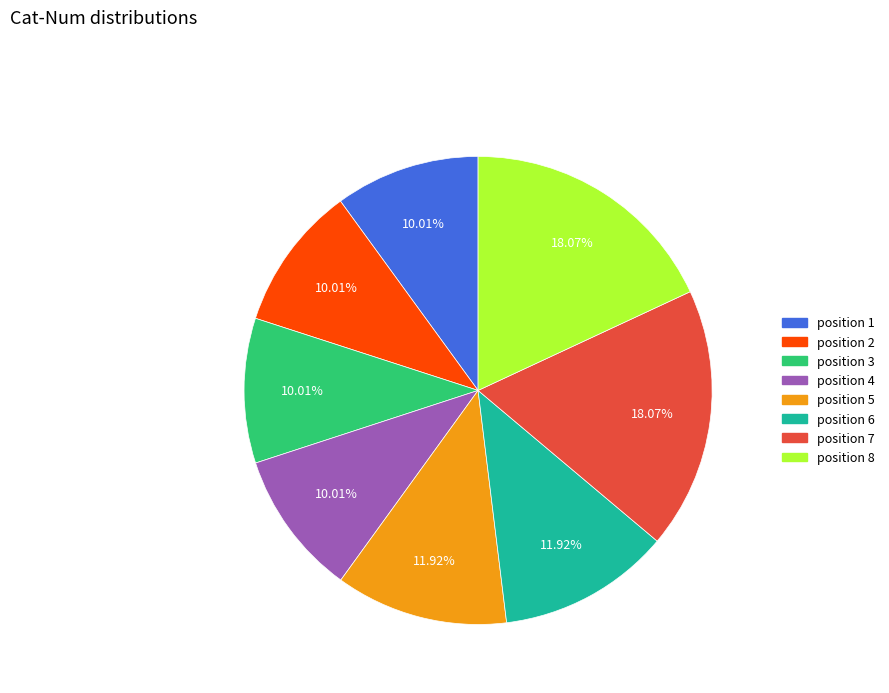

What is the ratio of the value at position 1 to the value at position 3?

1.0